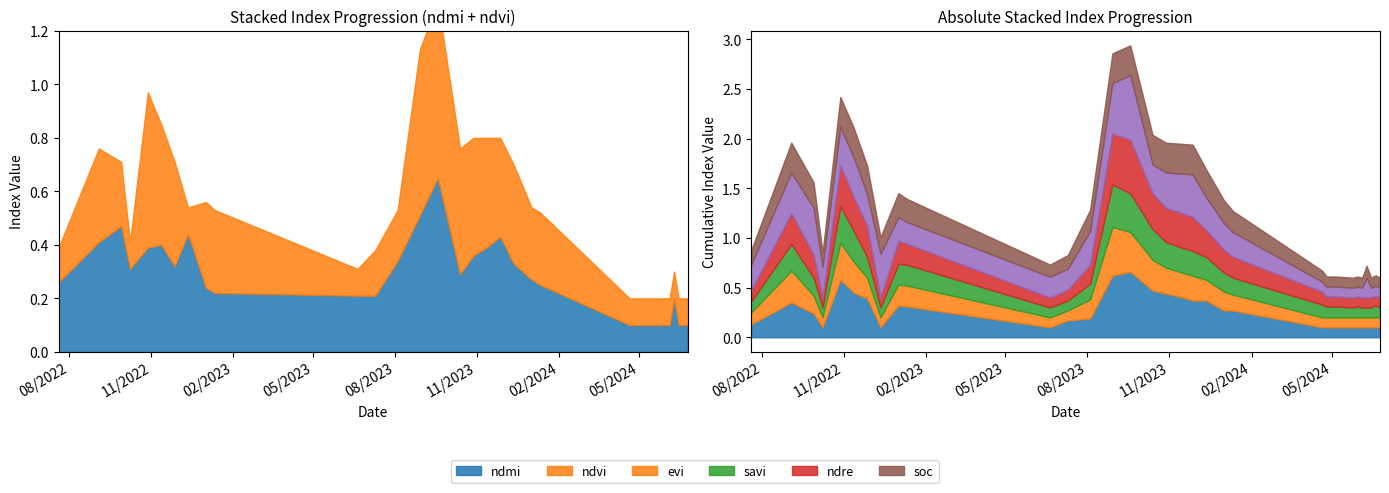

Reading left to right, list all the values displayed in this chart.

ndvi: 0.1	0.3	0.2	0.1	0.6	0.5	0.4	0.1	0.3	0.3	0.1	0.2	0.2	0.6	0.7	0.5	0.4	0.4	0.4	0.4	0.3	0.3	0.1	0.1	0.1	0.1	0.1	0.1	0.1	0.1	0.1	0.1	0.1
evi: 0.1	0.3	0.2	0.1	0.4	0.3	0.2	0.1	0.2	0.2	0.1	0.1	0.2	0.5	0.4	0.3	0.3	0.2	0.2	0.2	0.2	0.2	0.1	0.1	0.1	0.1	0.1	0.1	0.1	0.1	0.1	0.1	0.1
savi: 0.1	0.3	0.2	0.1	0.4	0.3	0.2	0.1	0.2	0.2	0.1	0.1	0.2	0.4	0.4	0.3	0.3	0.2	0.2	0.2	0.2	0.2	0.1	0.1	0.1	0.1	0.1	0.1	0.1	0.1	0.1	0.1	0.1
ndre: 0.1	0.3	0.2	0.1	0.4	0.3	0.3	0.1	0.2	0.2	0.1	0.1	0.2	0.5	0.5	0.4	0.3	0.3	0.3	0.3	0.2	0.2	0.1	0.1	0.1	0.1	0.1	0.1	0.1	0.1	0.1	0.1	0.1
ndmi: 0.3	0.4	0.5	0.3	0.4	0.4	0.3	0.4	0.2	0.2	0.2	0.2	0.3	0.5	0.7	0.3	0.4	0.4	0.4	0.3	0.3	0.2	0.1	0.1	0.1	0.1	0.1	0.1	0.1	0.2	0.1	0.1	0.1
soc: 0.1	0.3	0.3	0.1	0.3	0.3	0.3	0.2	0.2	0.2	0.1	0.1	0.2	0.3	0.3	0.3	0.3	0.3	0.3	0.3	0.2	0.2	0.1	0.1	0.1	0.1	0.1	0.1	0.1	0.1	0.1	0.1	0.1